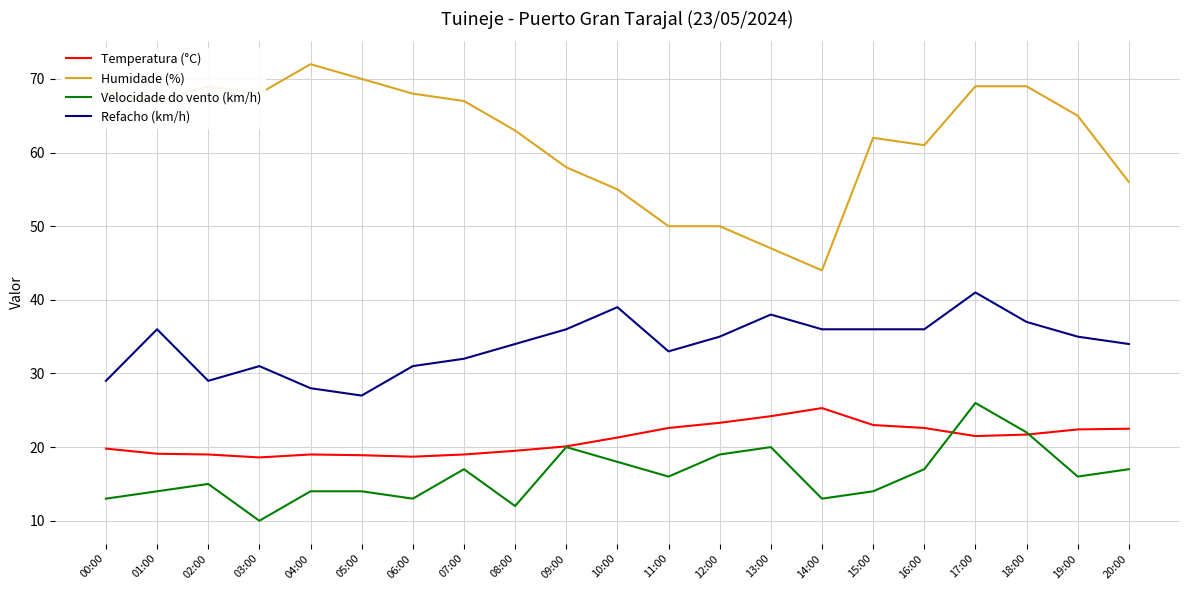

True or false: Humidade (%) has more than 2 interior local peaks.

True